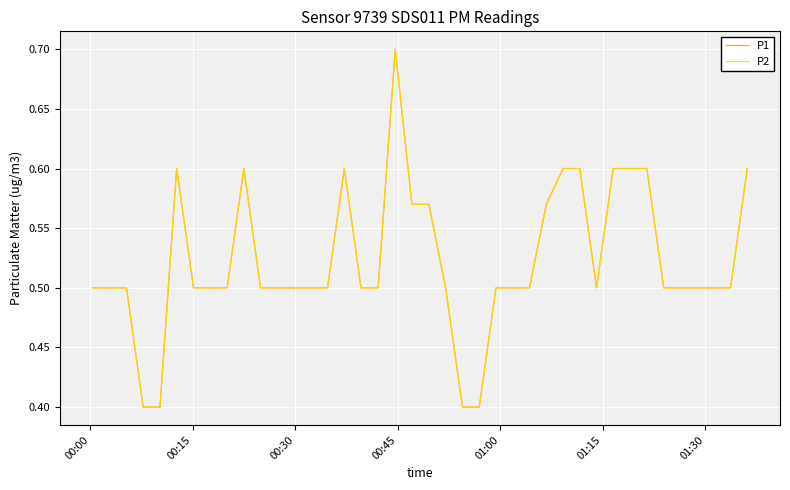

Does the chart have visible grid lines?

Yes